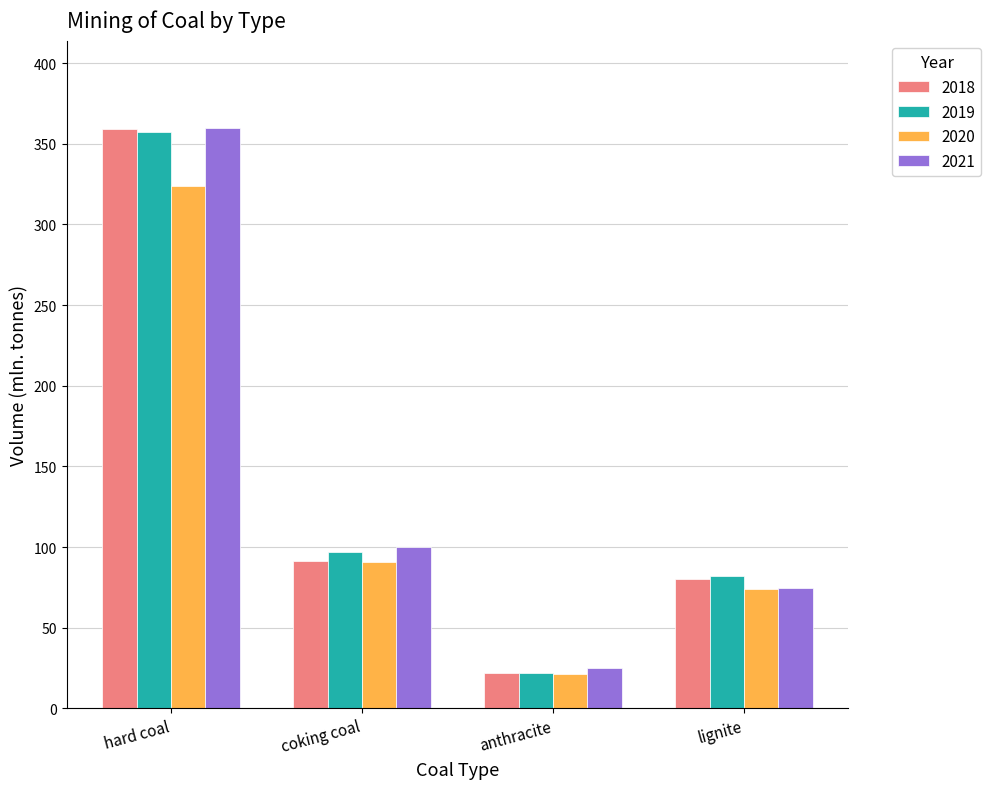

What is the difference between the highest and lowest values at lignite?

8.0